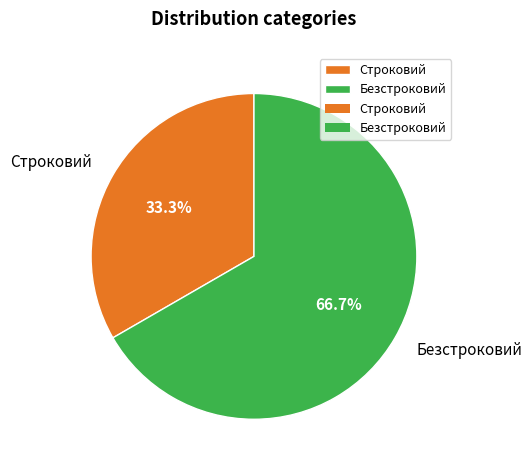

Which has a higher value, Строковий or Безстроковий?

Безстроковий